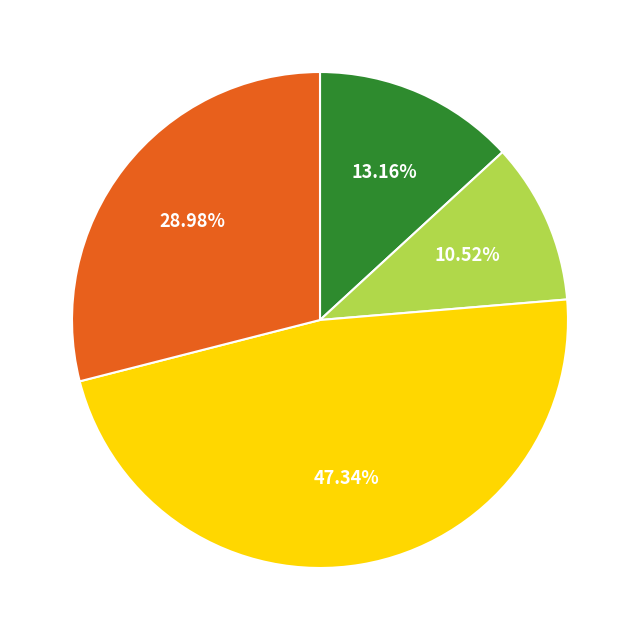

Is there any slice that represents more than half of the pie?

No